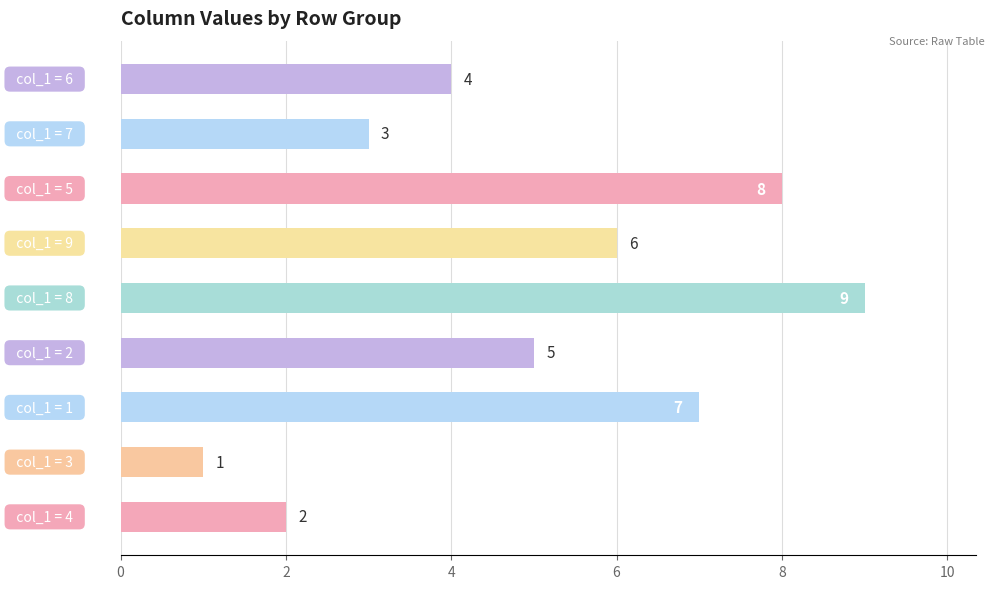

How many data points are less than 5?

4